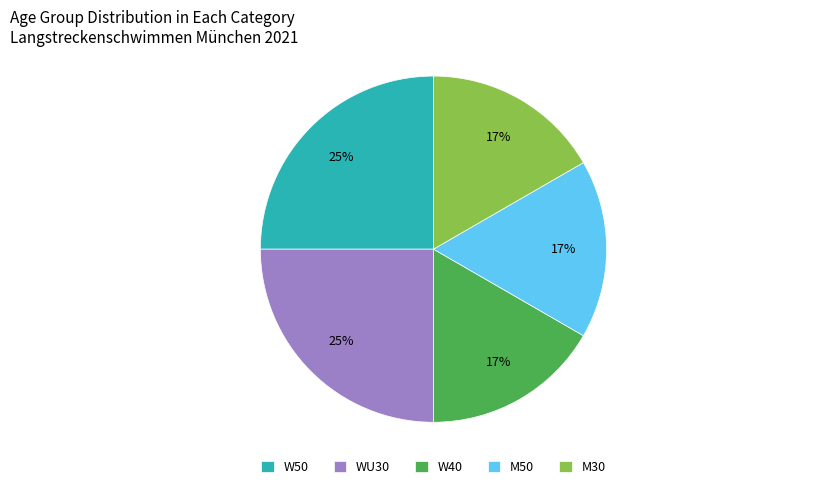

Is the sum of W40 and WU30 greater than half?

No